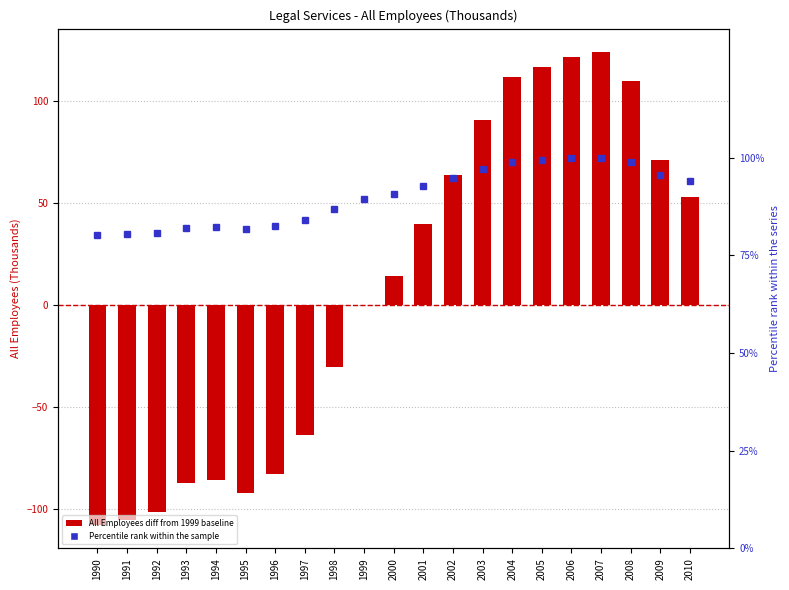

At how many categories does at least one series exceed -51?

21